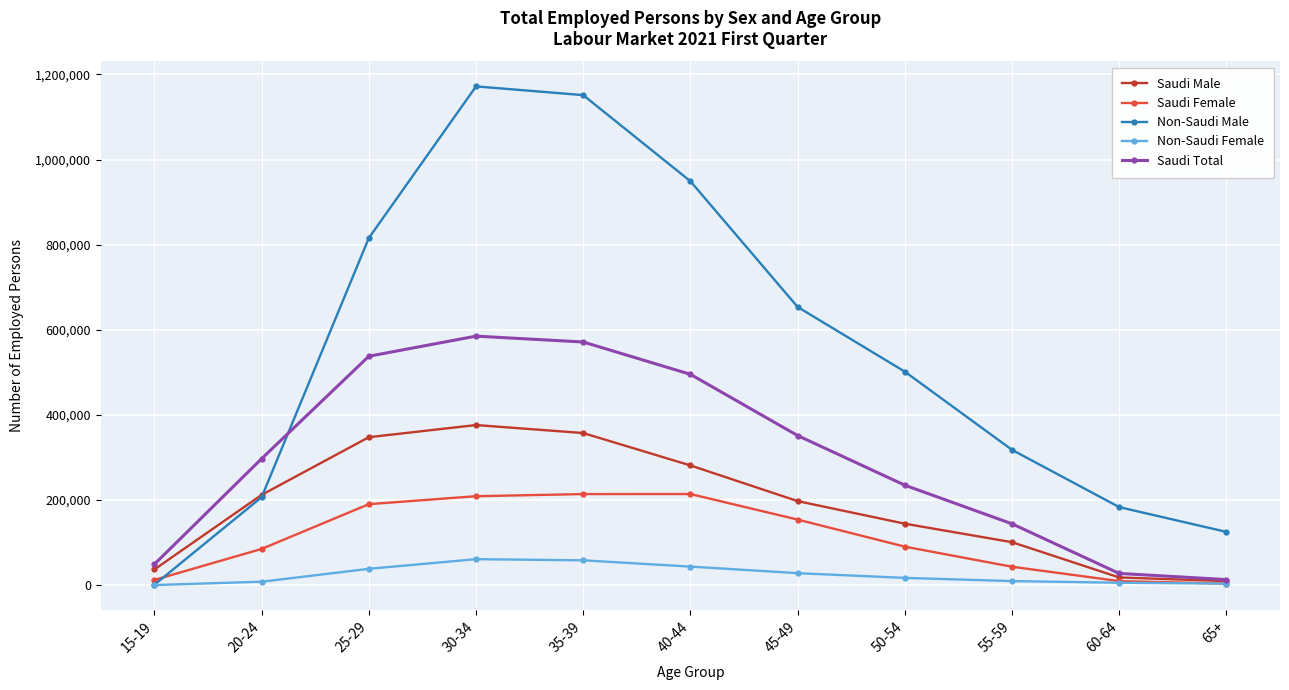

How many distinct data groups are displayed?

5